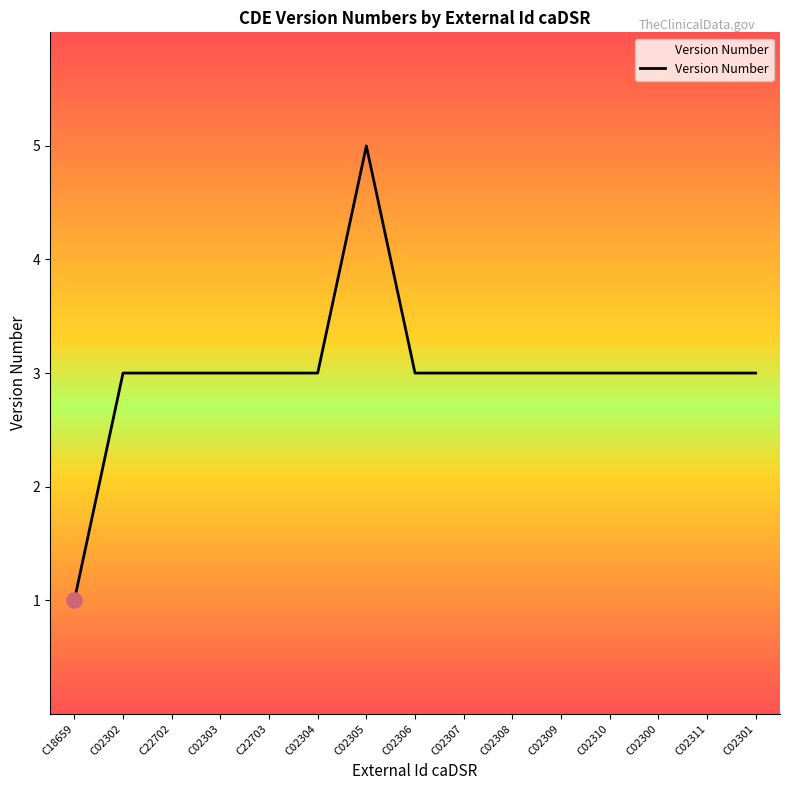

Approximately how many times larger is the value at C02302 compared to C02303?

1.0